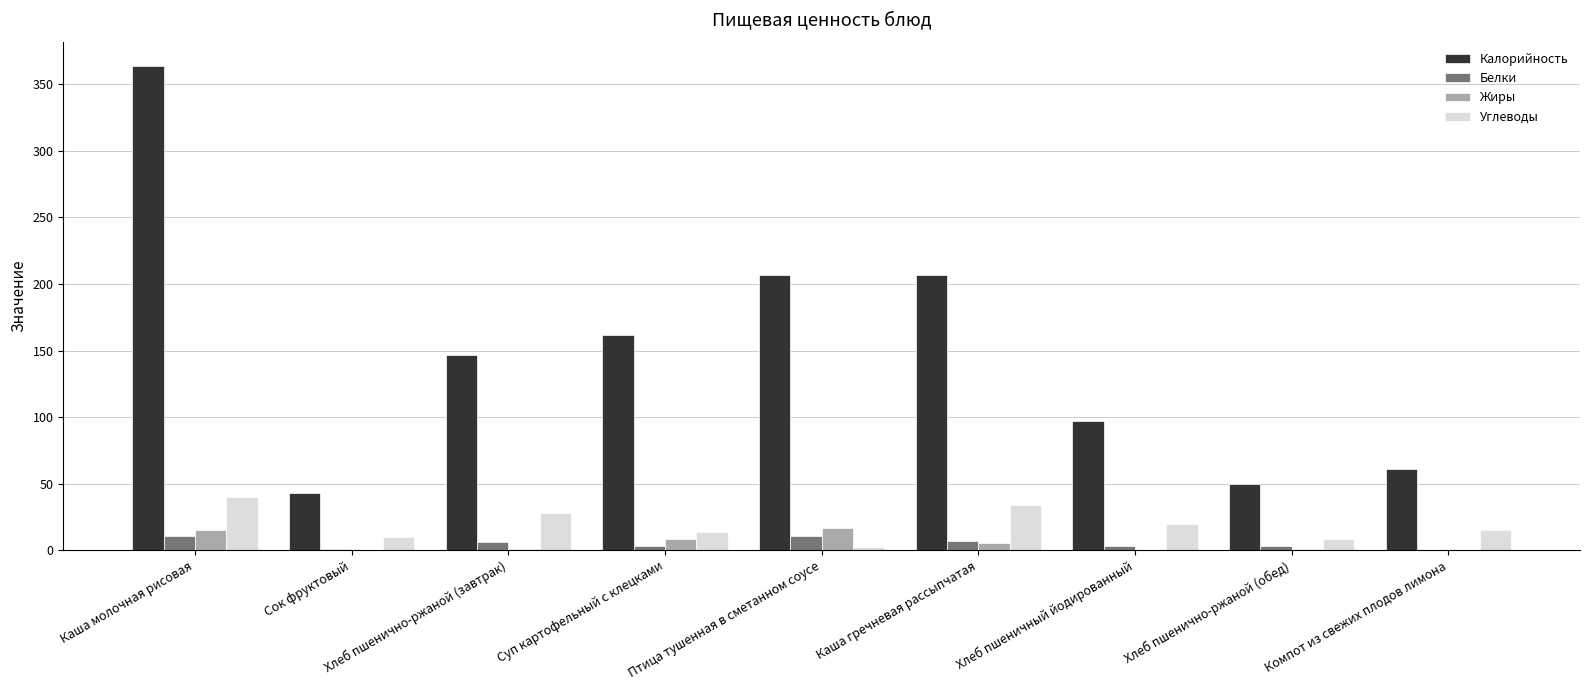

Between Сок фруктовый and Каша гречневая рассыпчатая, which series saw the biggest shift?

Калорийность